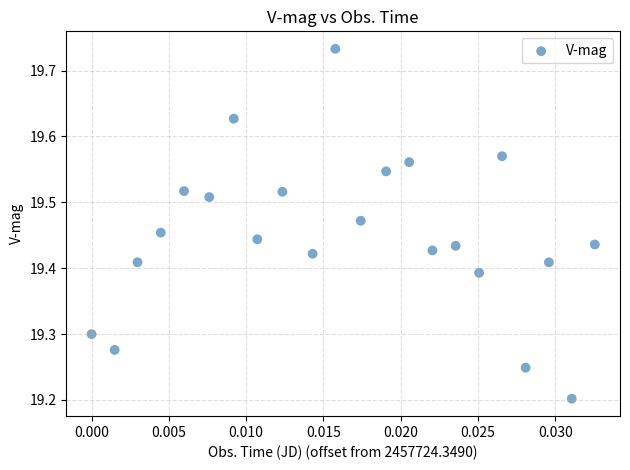

What is the range of Y values (max minus min)?

0.5